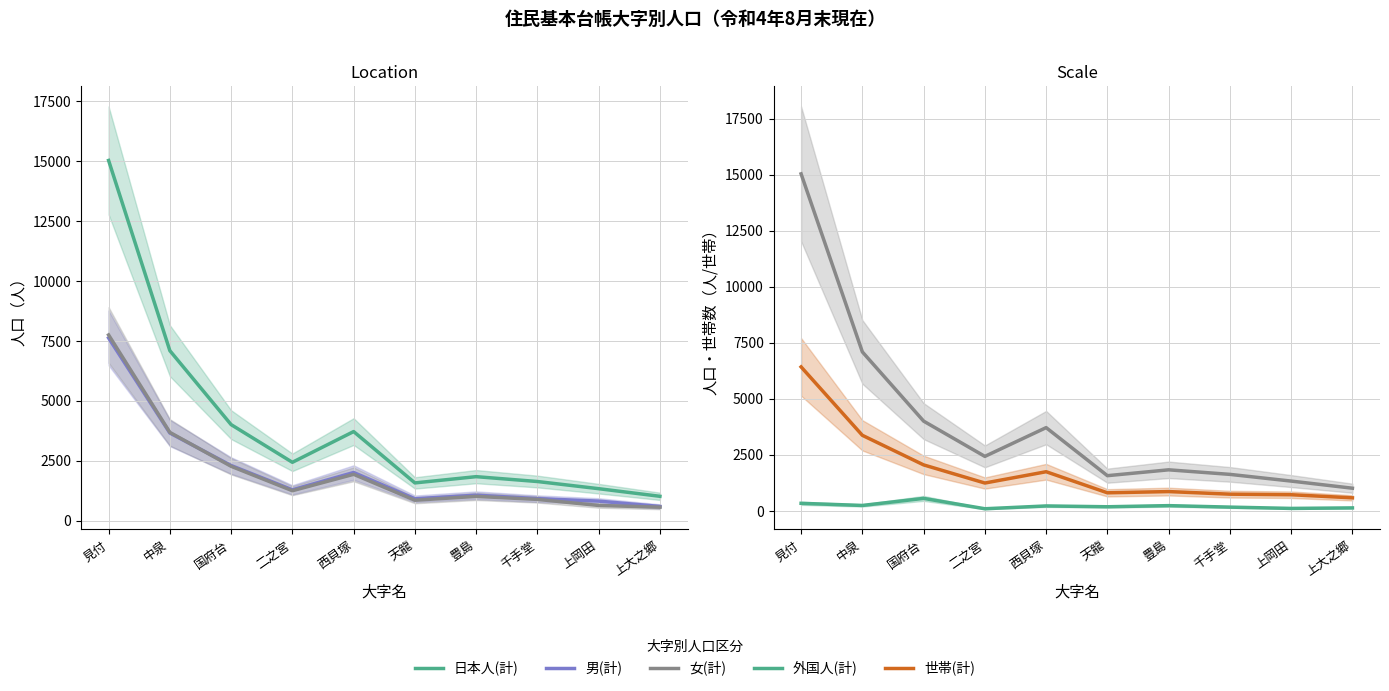

Does the chart have visible grid lines?

Yes